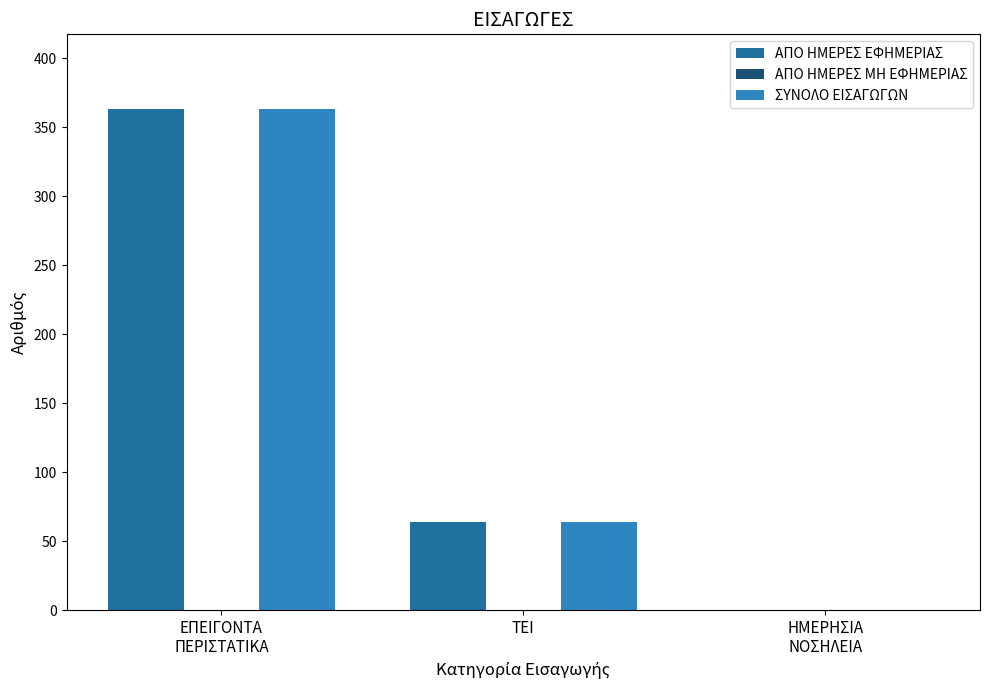

True or false: ΣΥΝΟΛΟ ΕΙΣΑΓΩΓΩΝ has a value of 64 at ΤΕΙ.

True